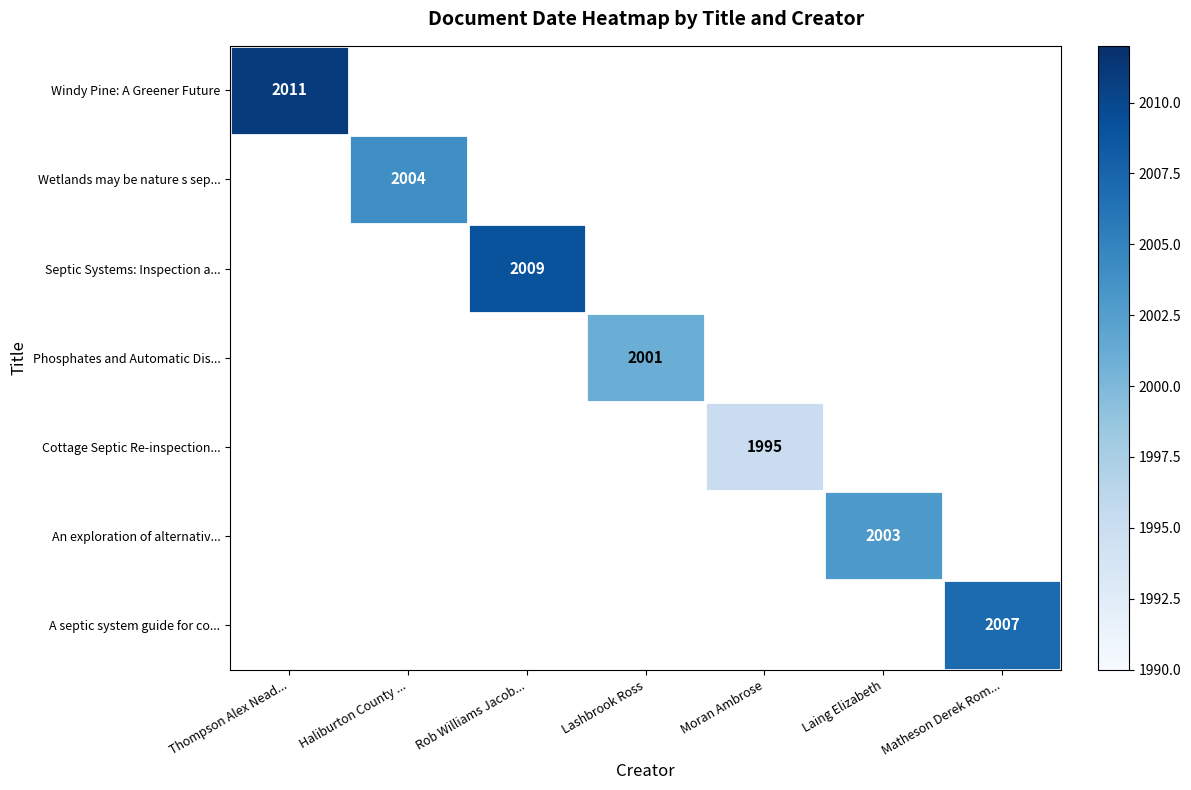

Is the value of Septic Systems: Inspection a... at Rob Williams Jacob... greater than the value of A septic system guide for co... at Laing Elizabeth?

No